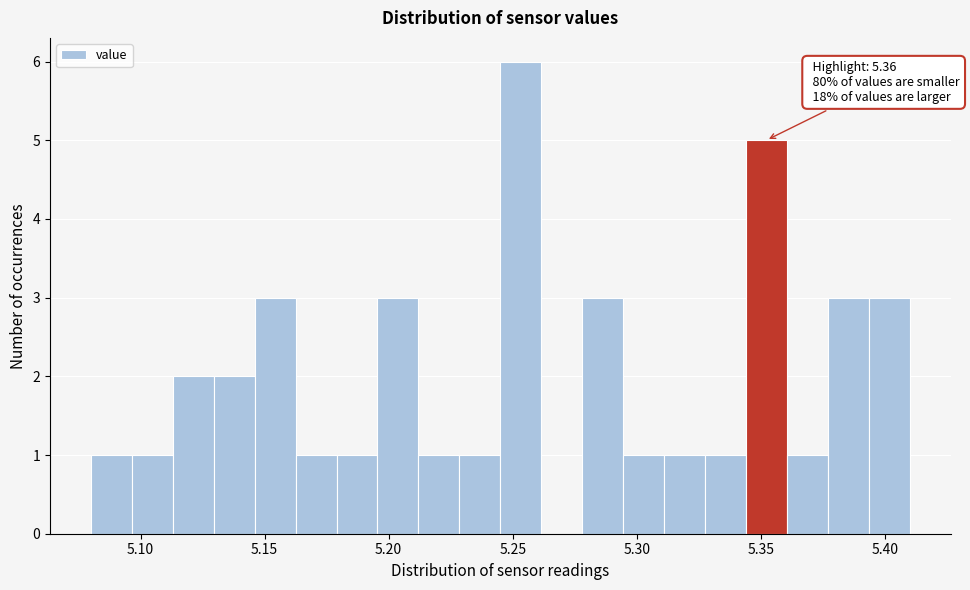

Read against the x-axis, roughly where is the centre of the tallest bar?

5.255